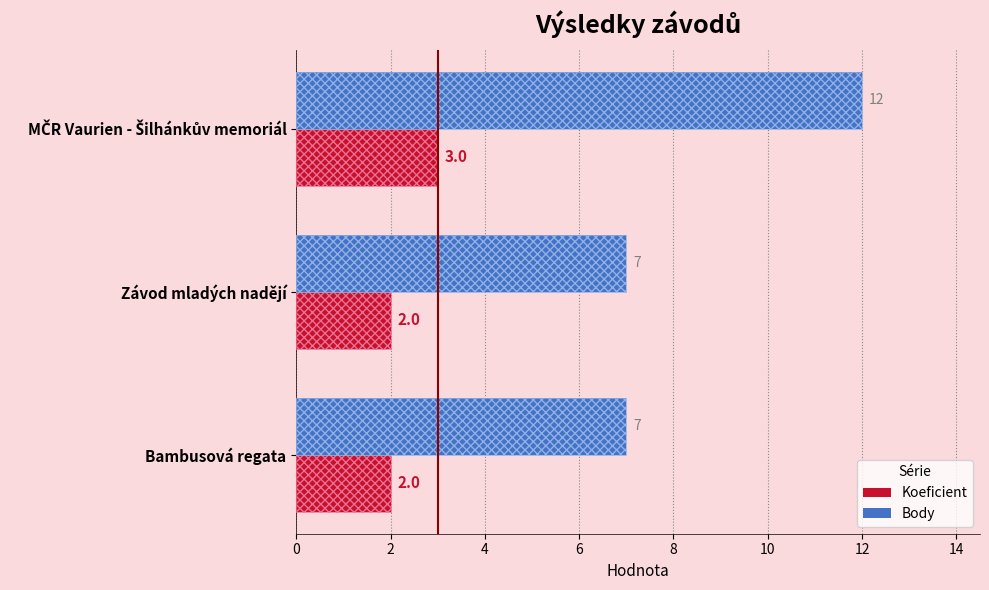

Are the bars grouped side by side (vs. stacked)?

Yes